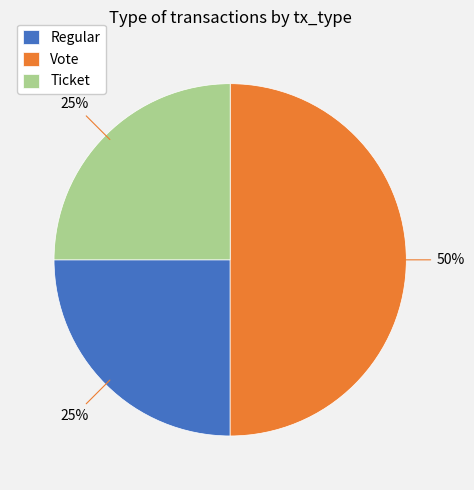

What is the ratio of the value at Ticket to the value at Regular?

1.0